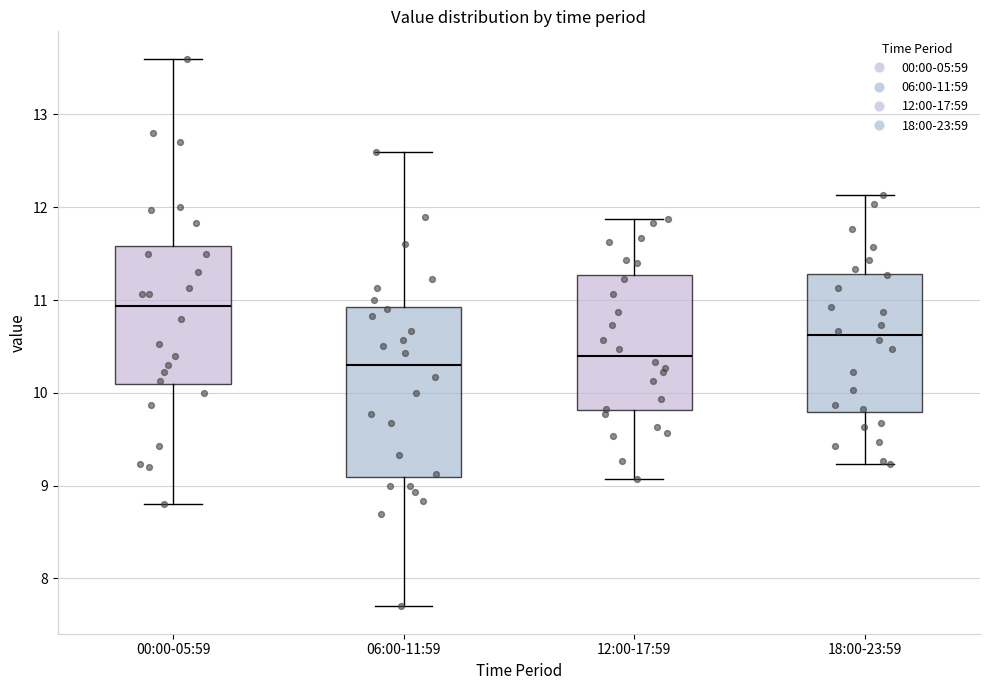

Reading left to right, read every box against the y-axis: the position of its median line, the range the box covers, and the ends of its whiskers. The values are not printed on the chart, so give them approximately, as read against the axis.

00:00-05:59: median 10.9, box 10.1 to 11.6, whiskers 8.8 to 13.6
06:00-11:59: median 10.3, box 9.1 to 10.9, whiskers 7.7 to 12.6
12:00-17:59: median 10.4, box 9.8 to 11.3, whiskers 9.1 to 11.9
18:00-23:59: median 10.6, box 9.8 to 11.3, whiskers 9.2 to 12.1